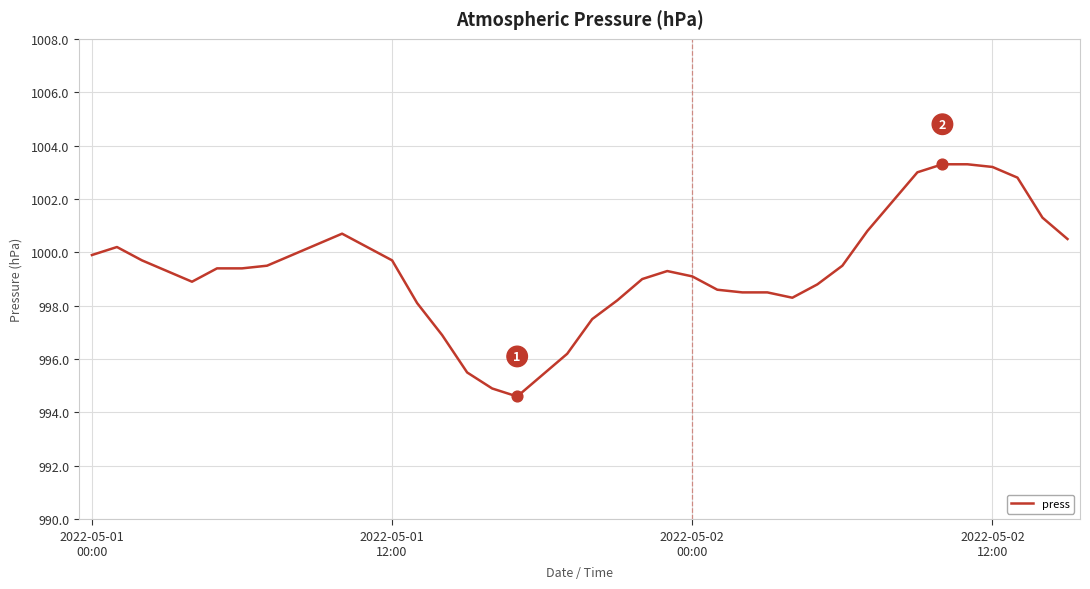

What is the difference between the maximum and minimum values?

8.7